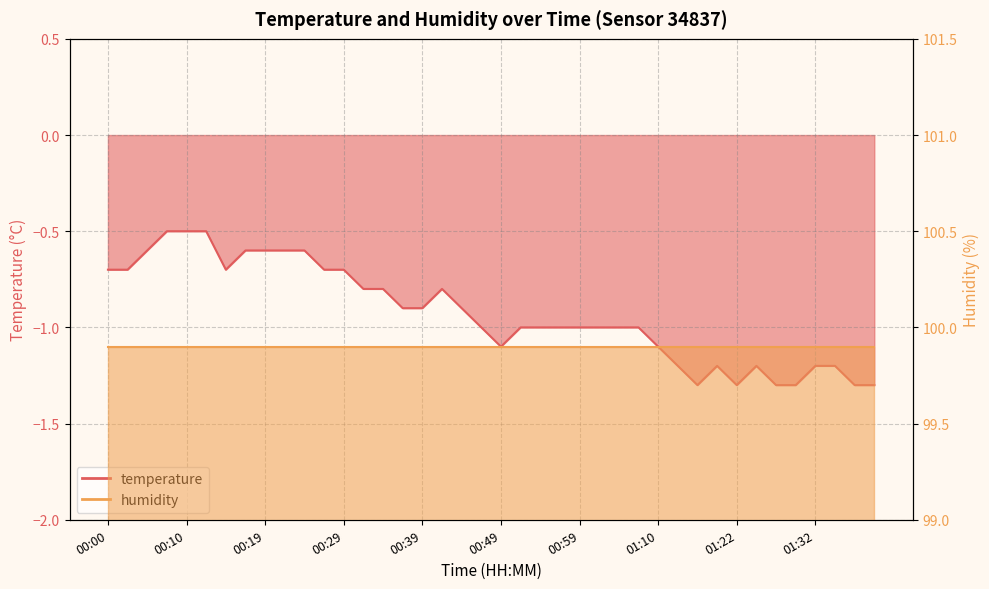

Count the values in the range -1 to 0.

27